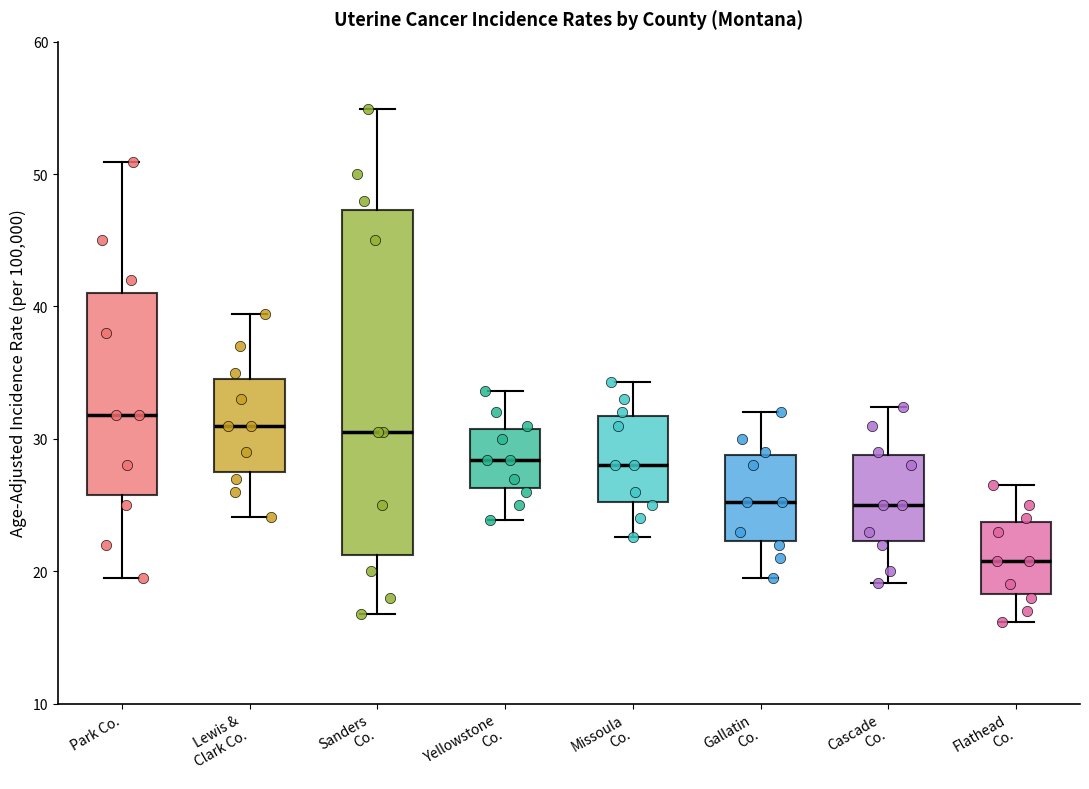

Which box is the tallest, from its lower edge to its upper edge?

Sanders Co.